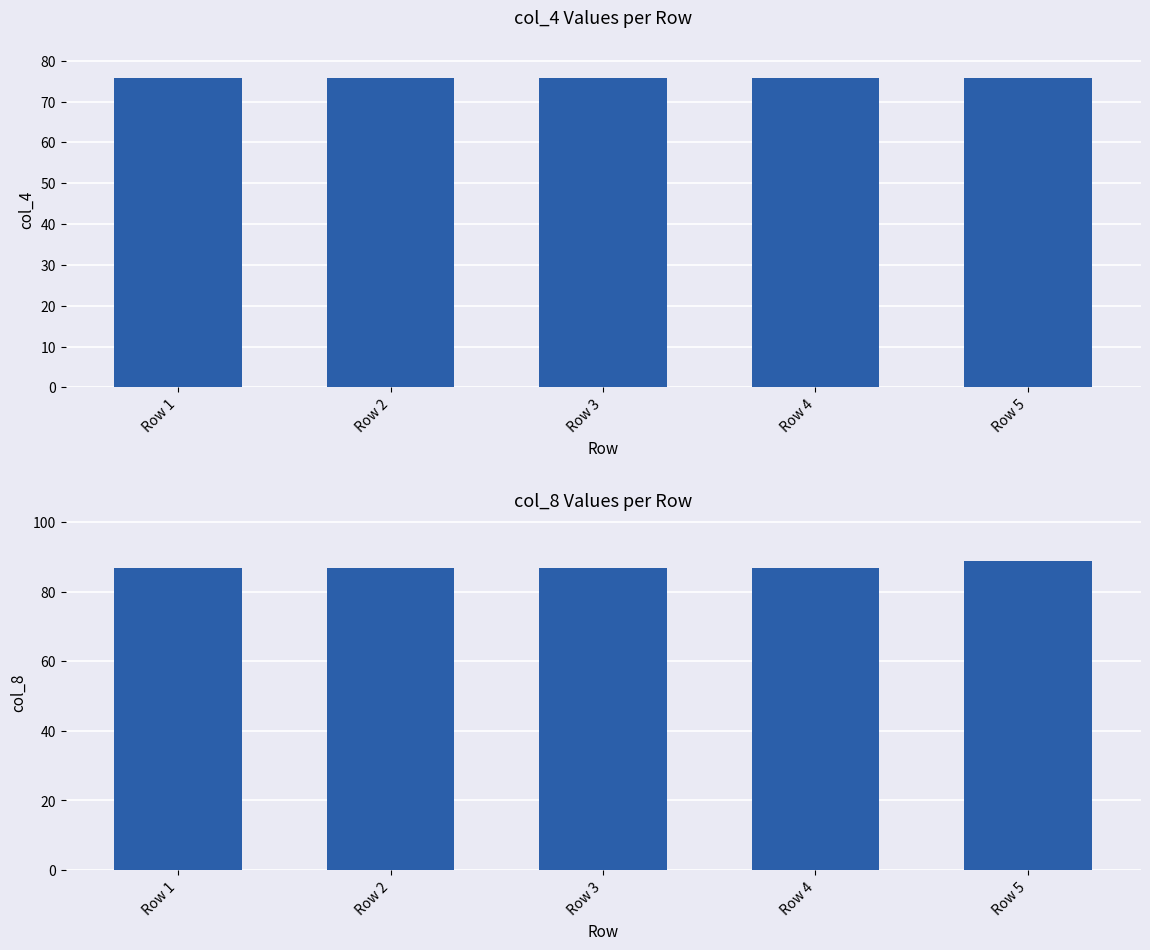

At which category does the chart reach its peak across all series?

Row 5